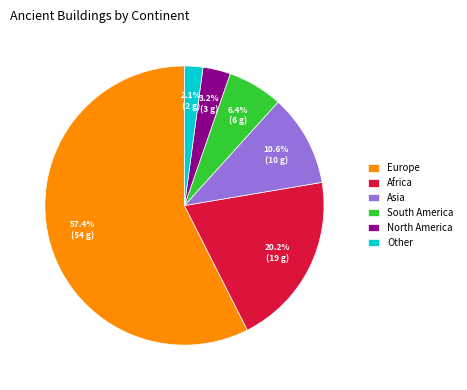

Which category has the smallest portion of the pie?

Other